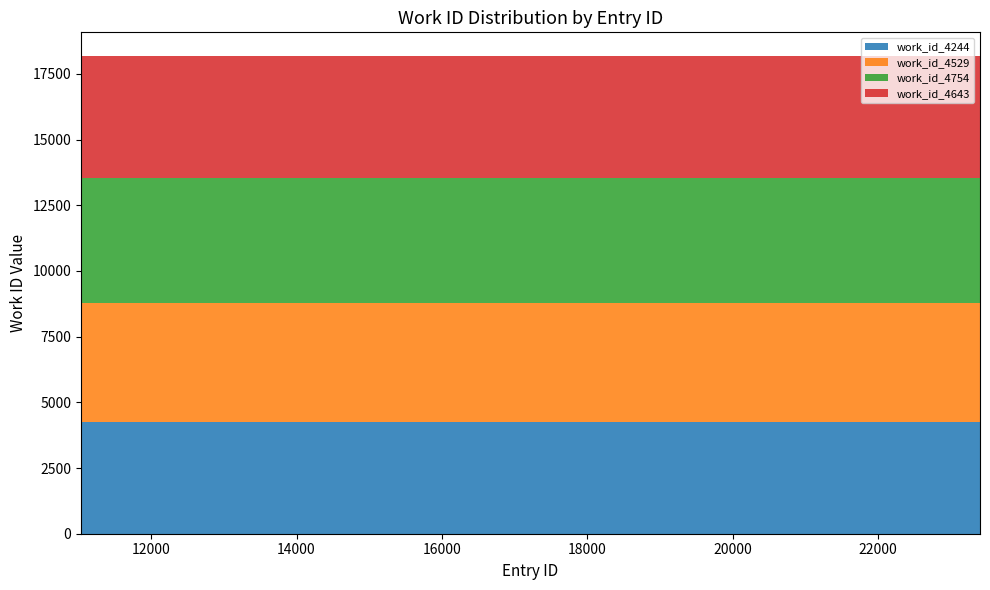

Reading left to right, list all the values displayed in this chart.

work_id_4244: 11036=4244	11912=4244	11913=4244	12584=4244	23401=4244
work_id_4529: 11036=4529	11912=4529	11913=4529	12584=4529	23401=4529
work_id_4754: 11036=4754	11912=4754	11913=4754	12584=4754	23401=4754
work_id_4643: 11036=4643	11912=4643	11913=4643	12584=4643	23401=4643